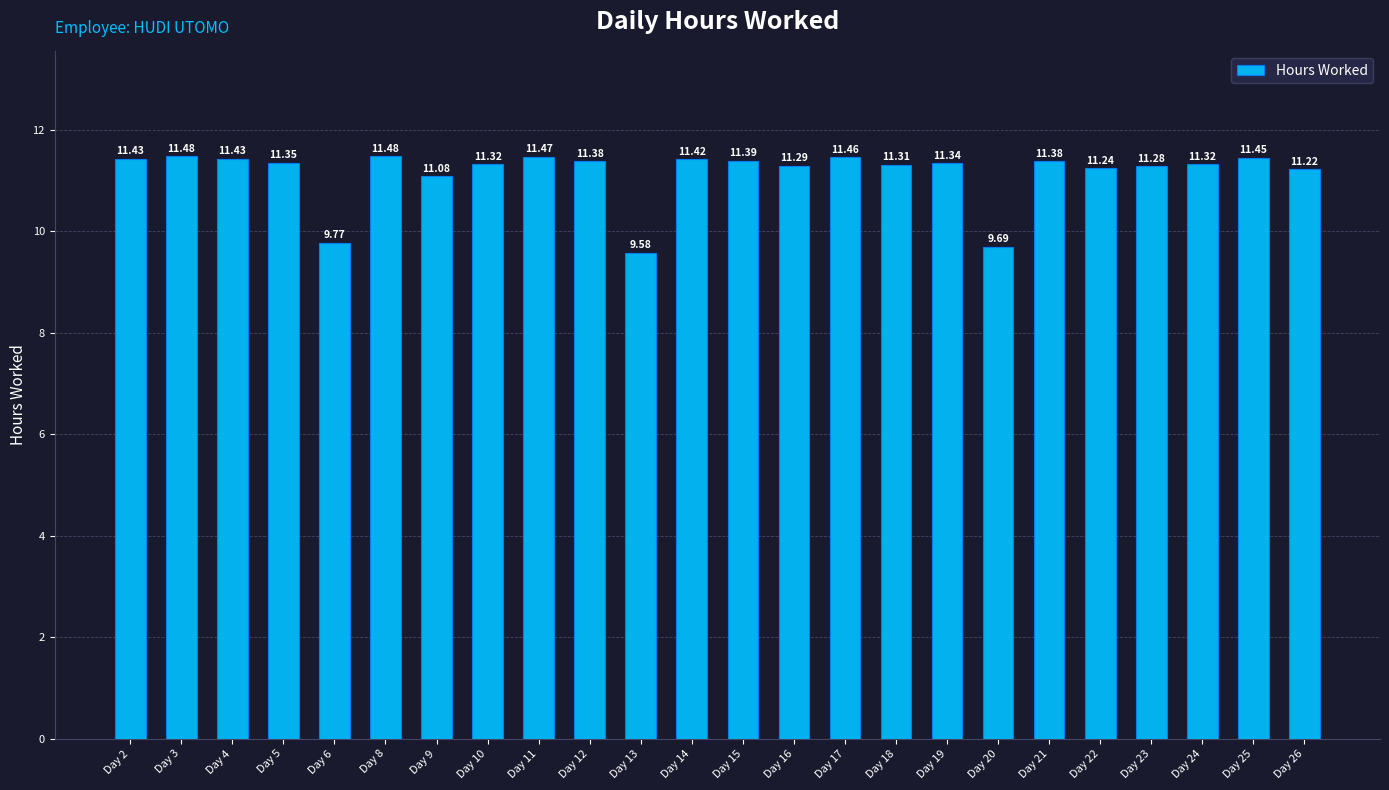

True or false: the data shows 18.8 at Day 18.

False